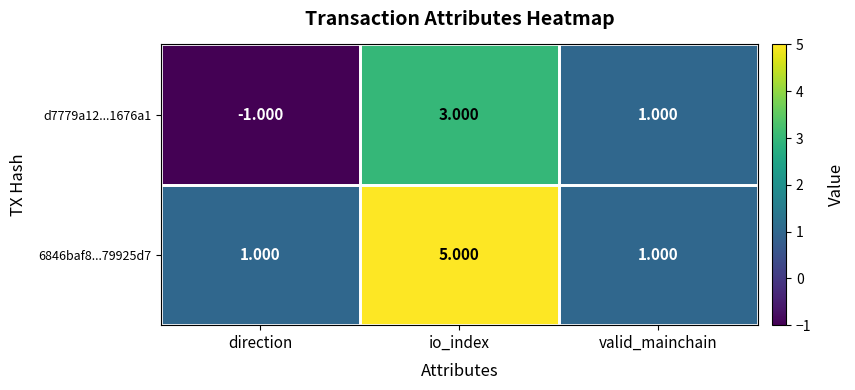

Between direction and valid_mainchain, which series saw the biggest shift?

d7779a12...1676a1